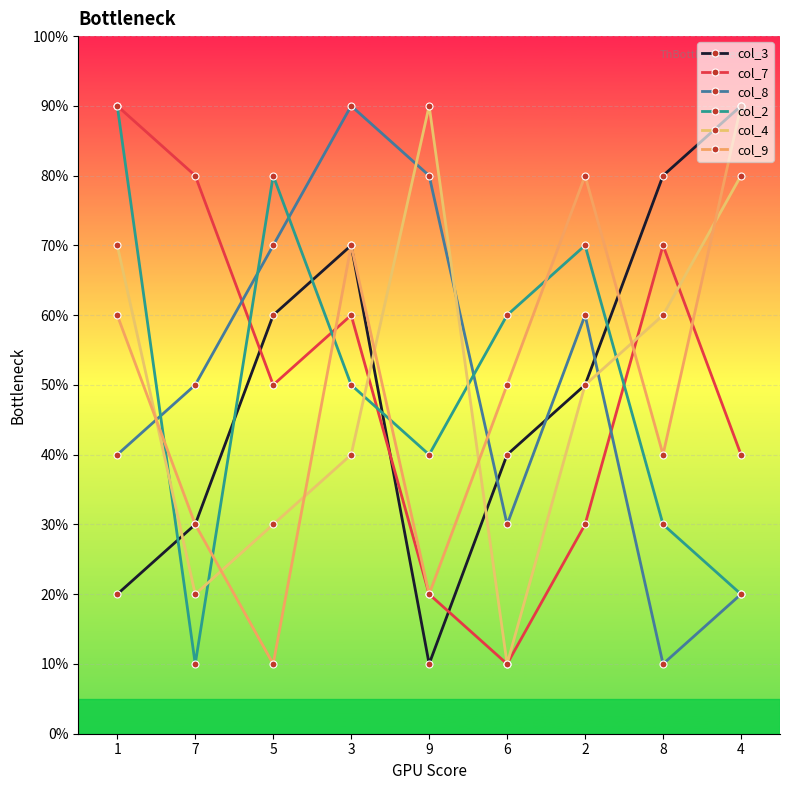

True or false: col_3 has more than 2 points higher than both neighbors.

False